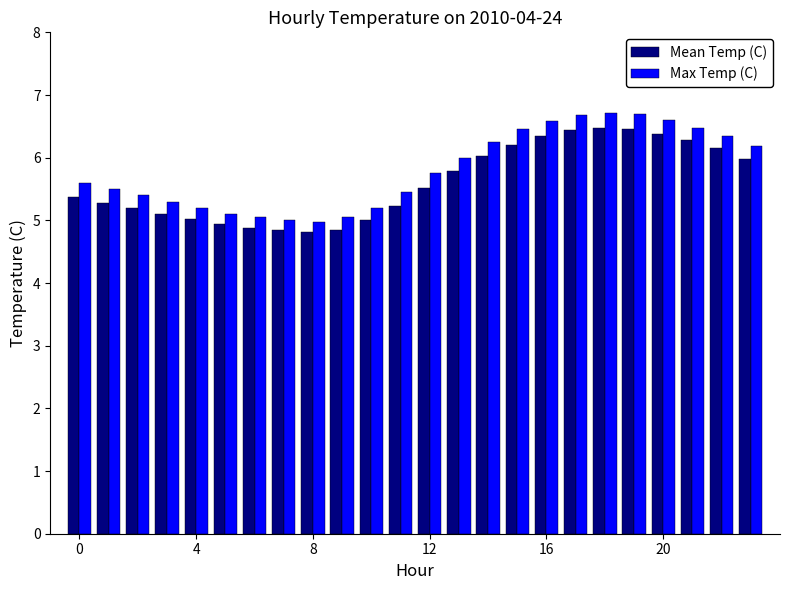

What is the difference between the maximum and minimum values in the Mean Temp (C) series?

1.7